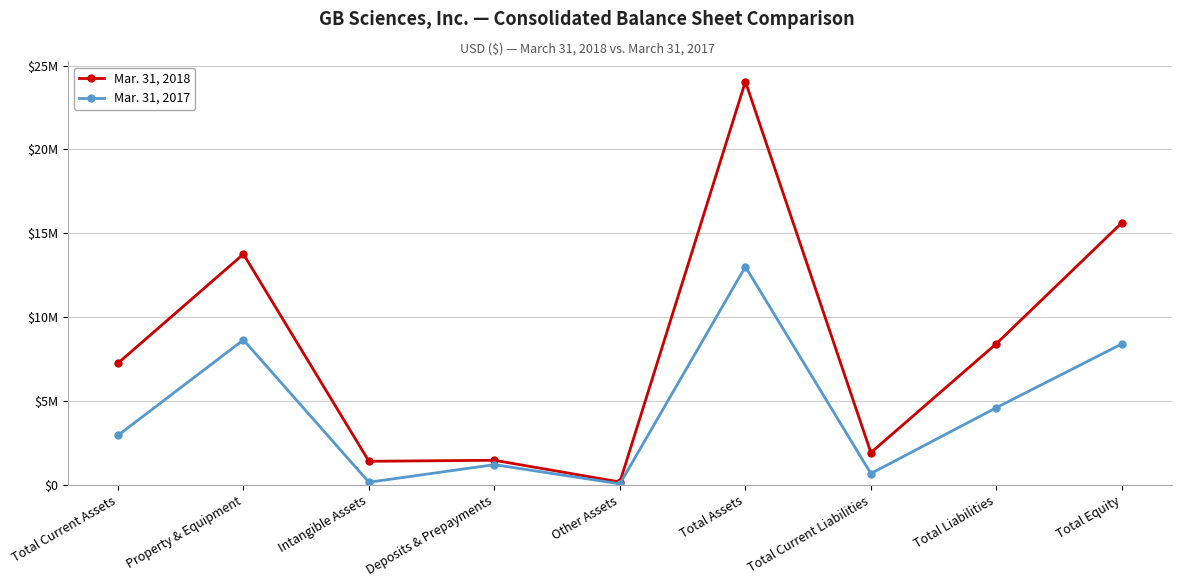

How many interior local peaks does the Mar. 31, 2018 series have?

3